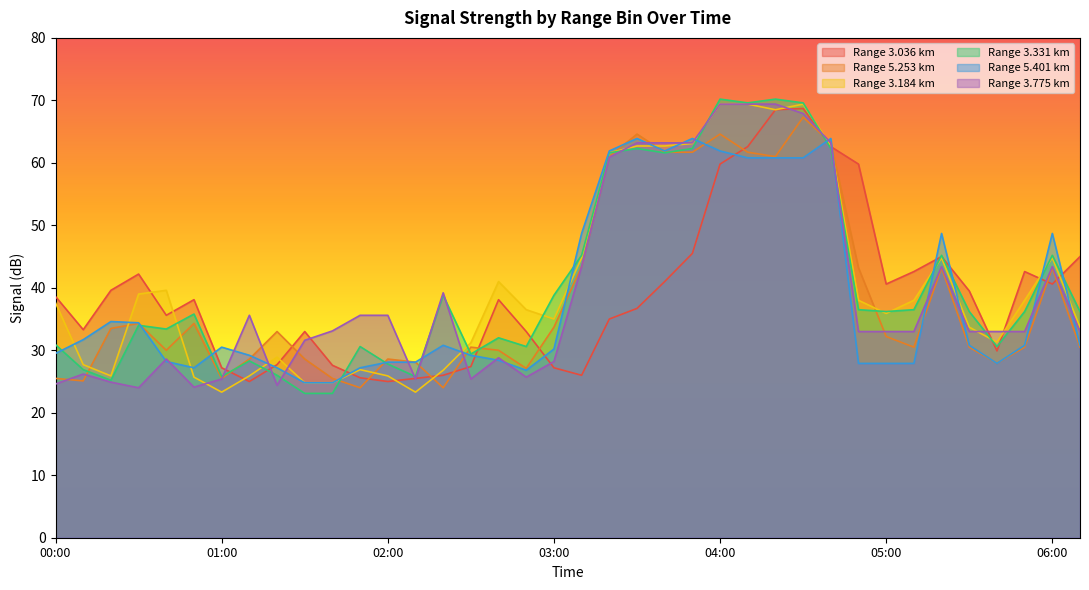

What position from the left is 02:00?

13